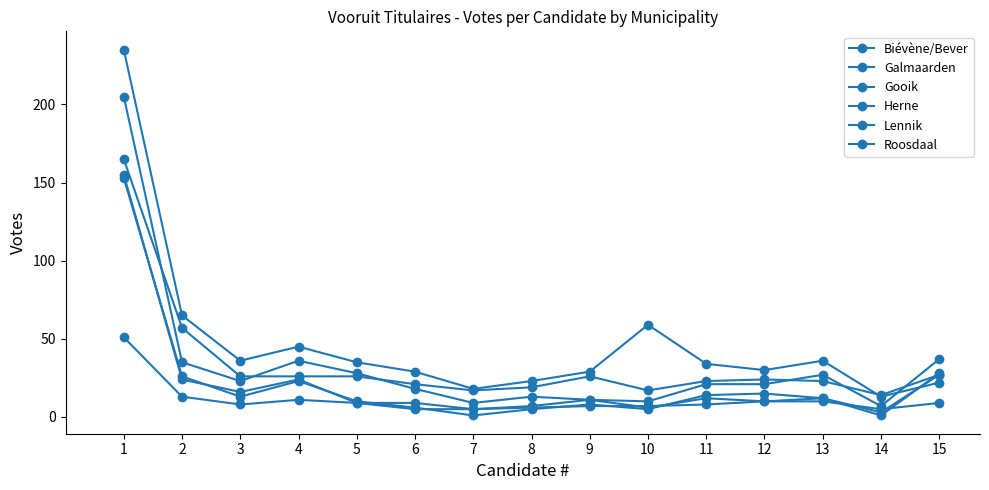

How many series are shown in this chart?

6